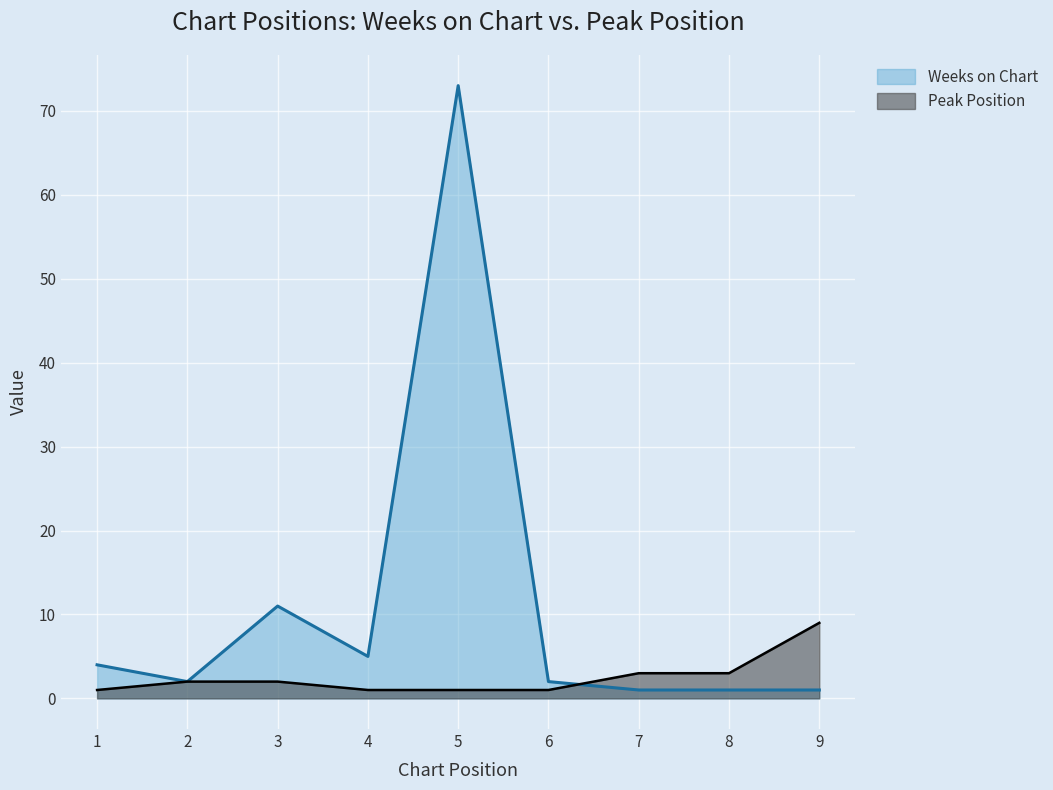

What is the difference between the second highest and minimum values in the Peak Position series?

2